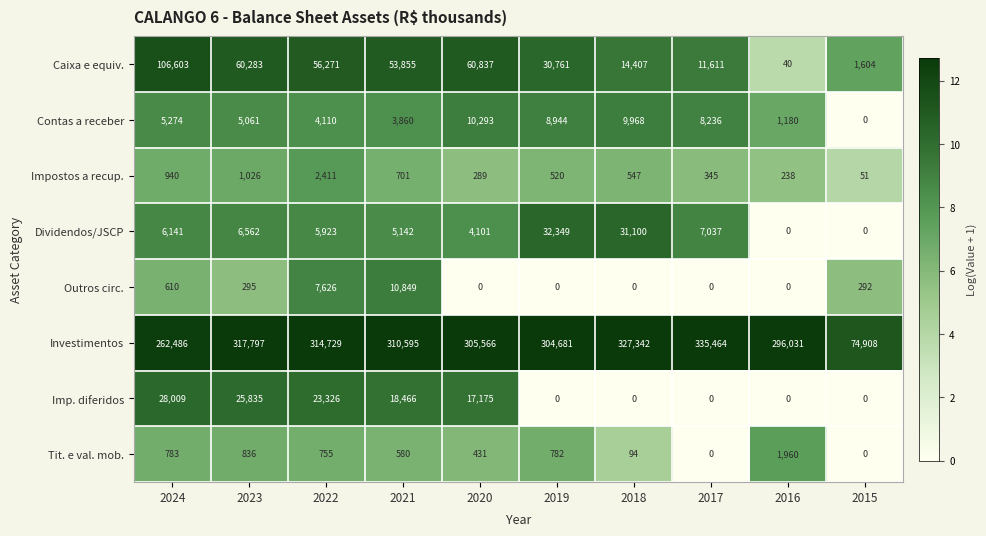

The value of Outros circ. at 2023 is 295. True or false?

True